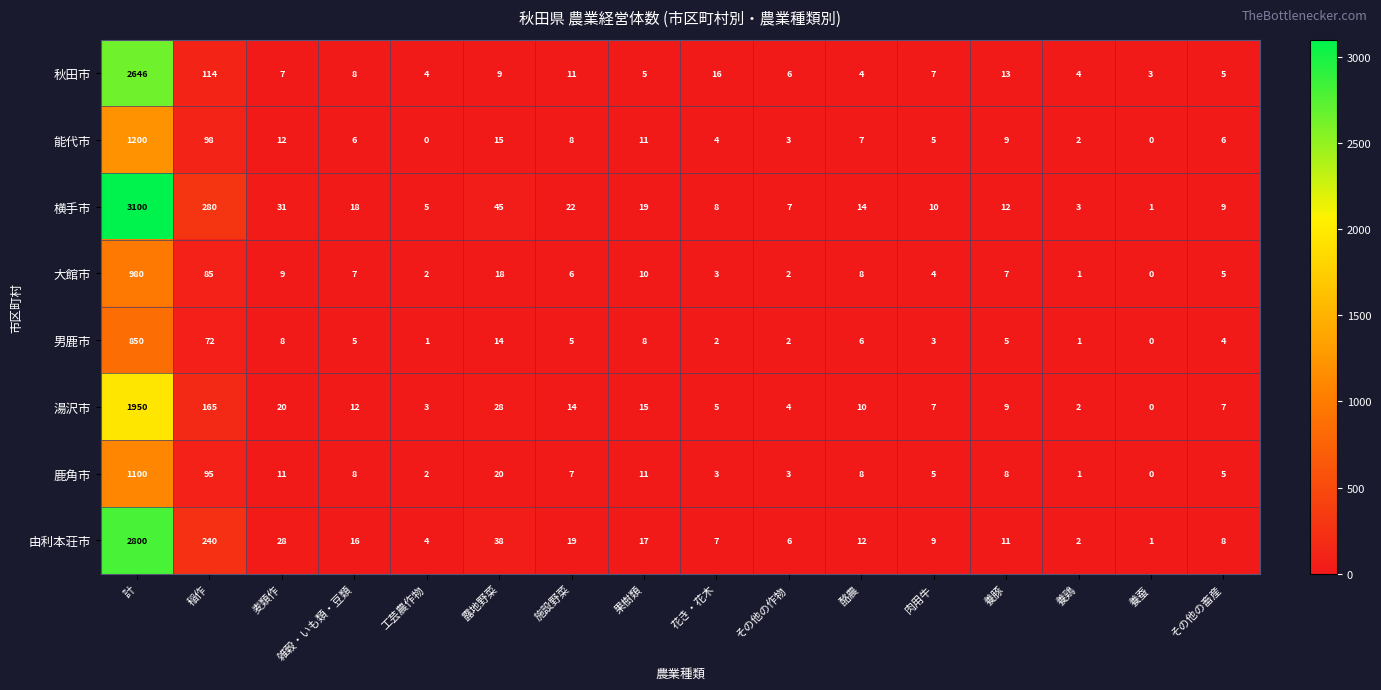

Which label corresponds to the largest value in the chart?

計